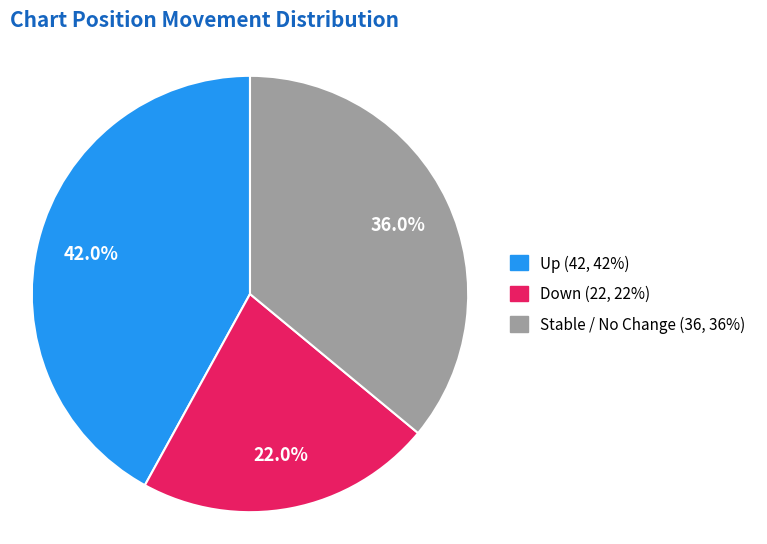

Is there a majority slice in this chart?

No